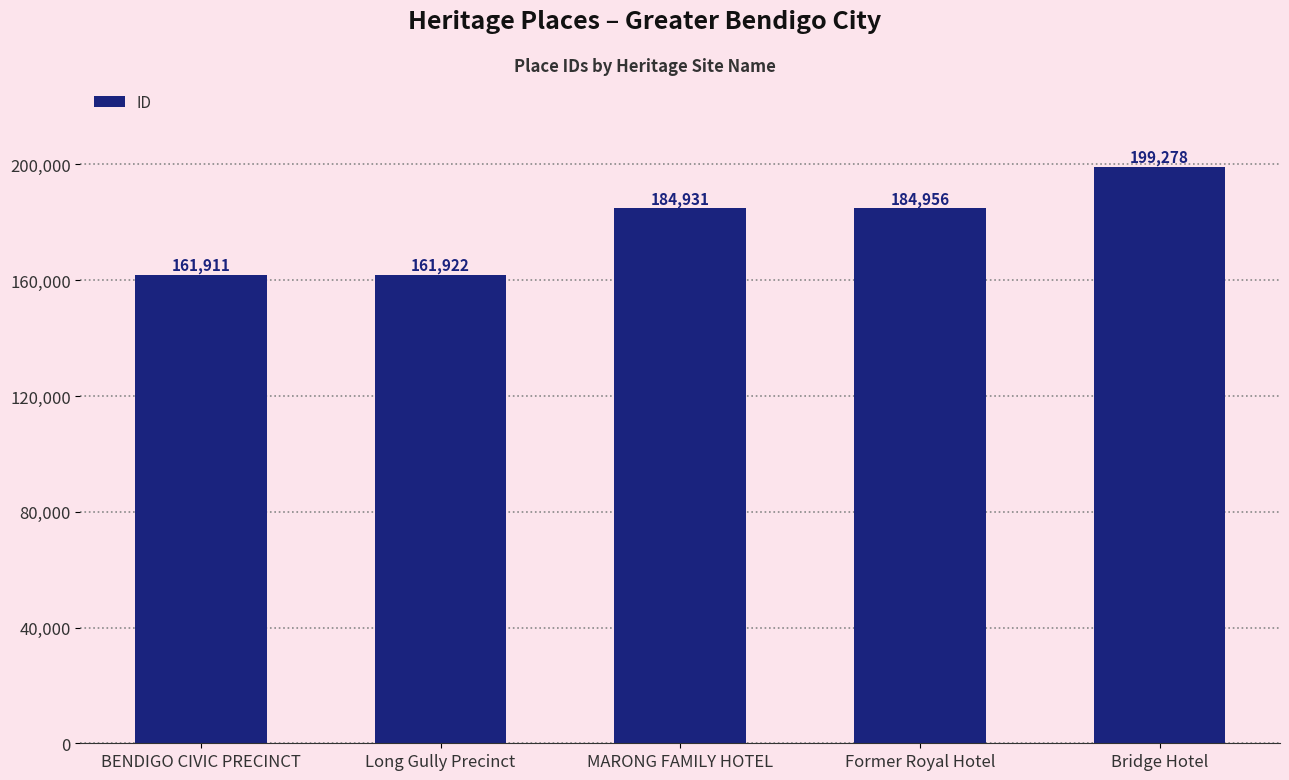

Are the bars horizontal?

No